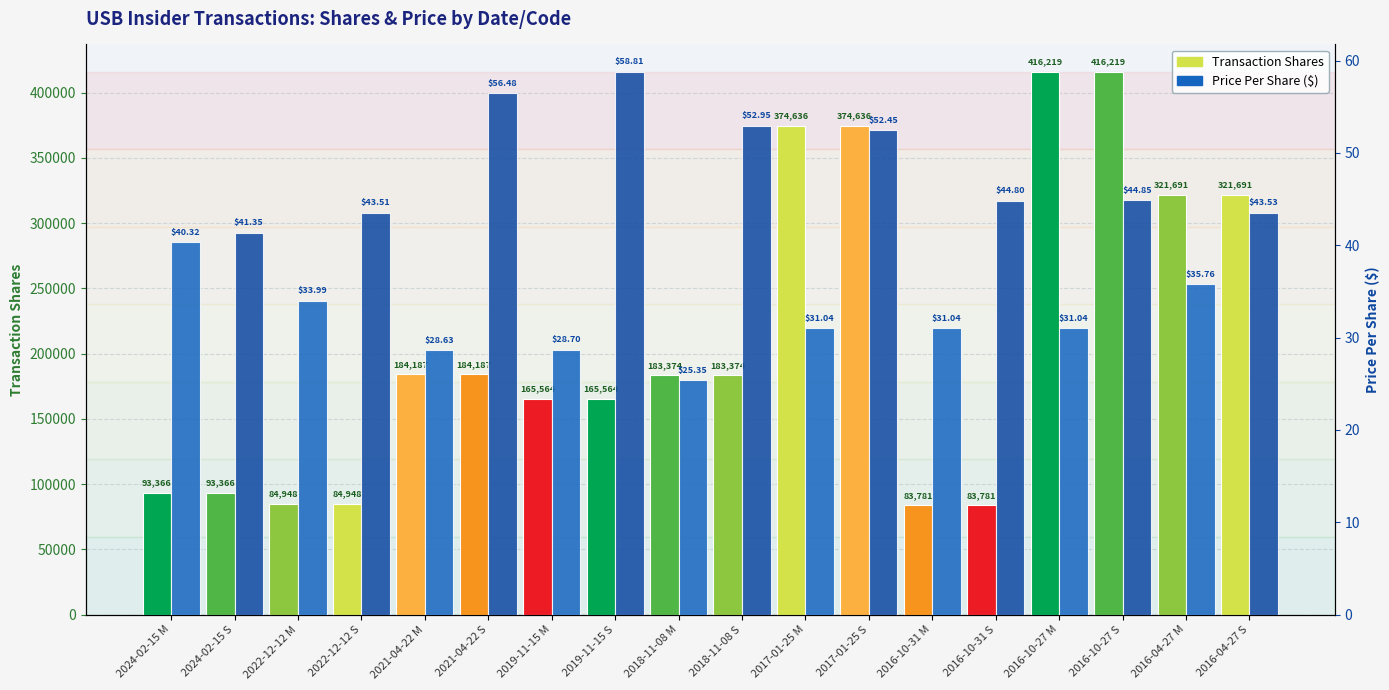

What is the difference between the maximum and second lowest values in the Transaction Shares series?

332438.0